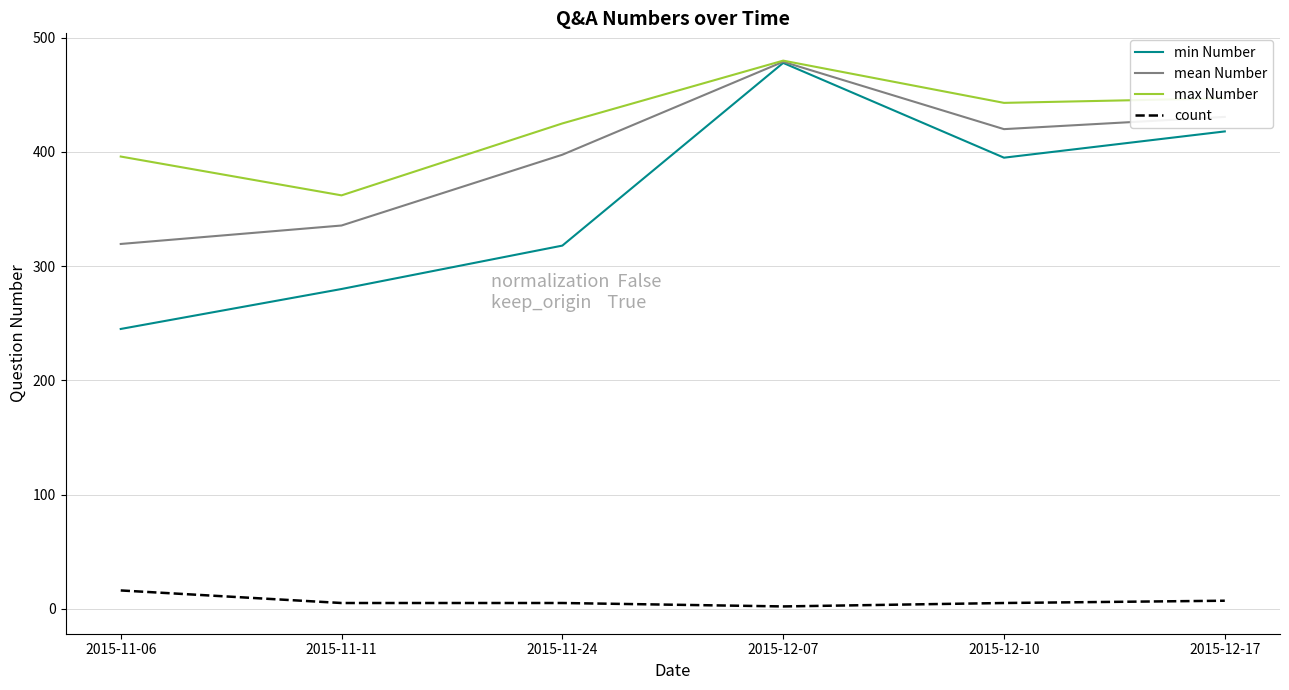

What is the sum of the min Number values at 2015-12-10 and 2015-12-07?

873.0